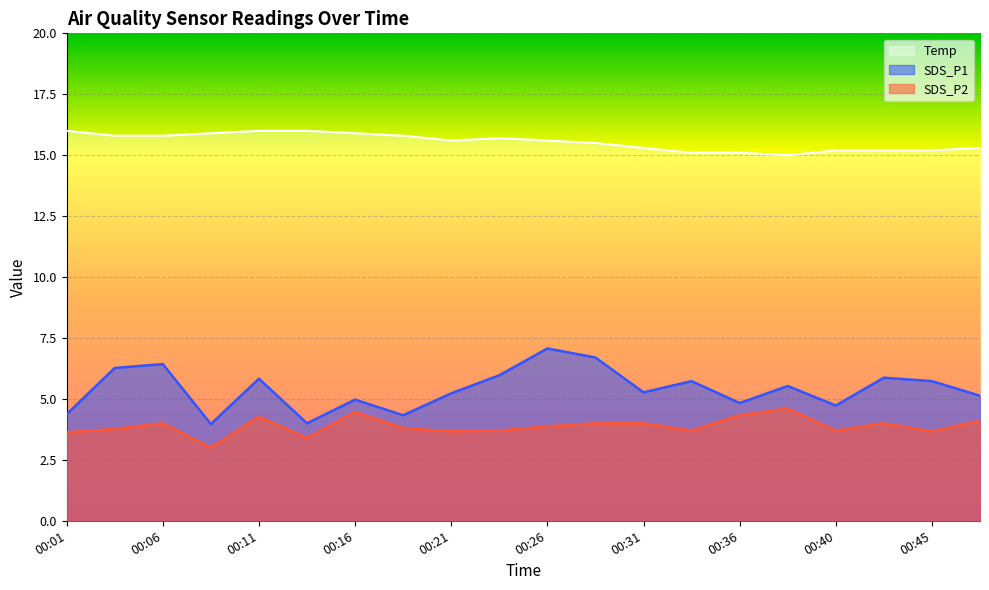

What is the value of the SDS_P1 point at the 15th from the left?

4.8